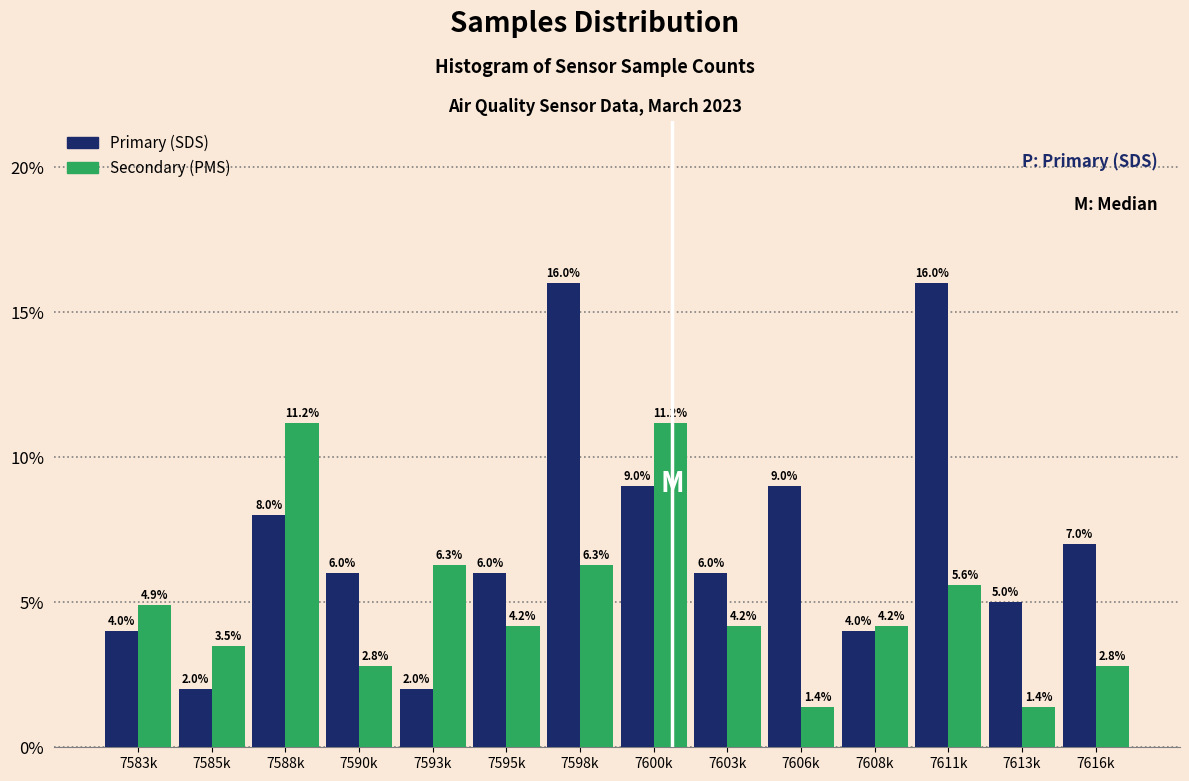

What is the smallest value displayed?

1.4